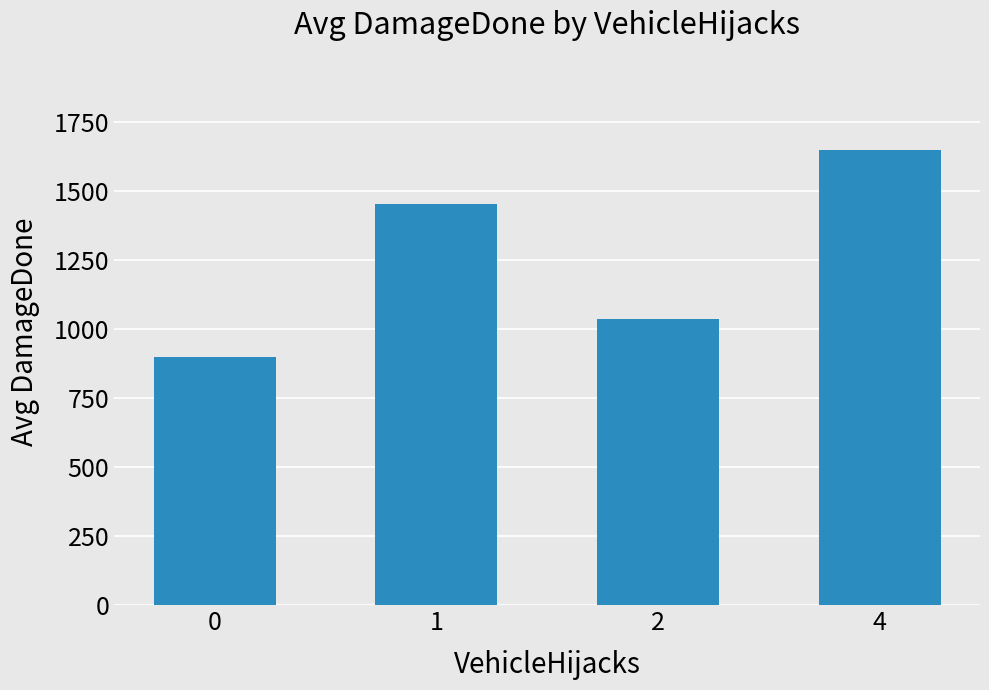

The value at 2 is 514.1. True or false?

False